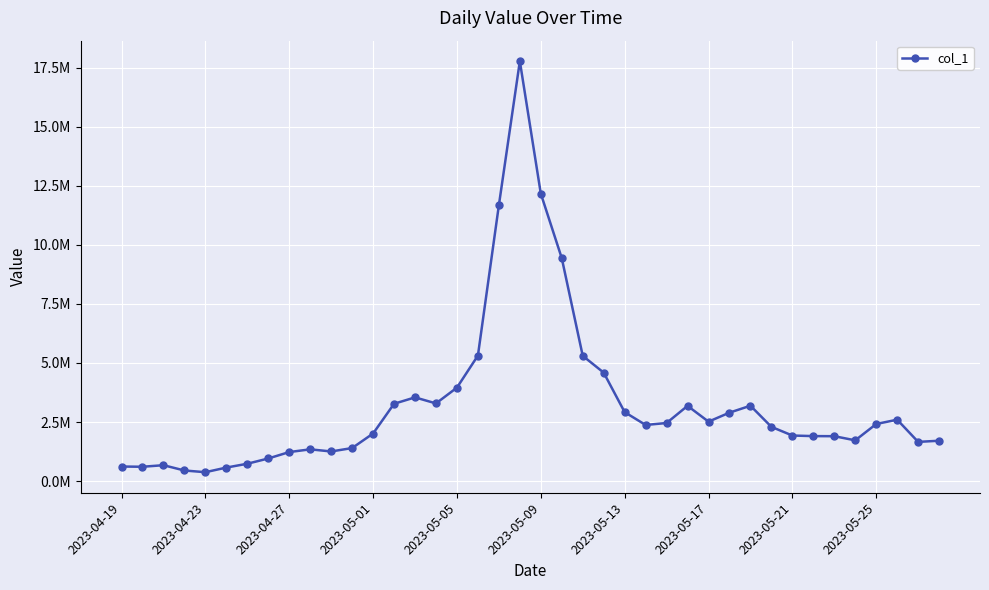

Reading right to left, what are all the values shown in this chart?

1709329.8	1660329.9	2600148.4	2417525.8	1726076.1	1901087.2	1905304.3	1929304.2	2296090.6	3191230.9	2898574.7	2517216.5	3185687.8	2459702.1	2376958.3	2919803.0	4591339.5	5303642.8	9436638.2	12170055.6	17774953.3	11680119.9	5314480.4	3957854.1	3288495.8	3544855.9	3273981.3	2014627.4	1399370.7	1255139.9	1345019.9	1229872.2	957979.6	735508.6	573245.2	377430.9	449452.0	673592.3	607695.0	617230.8